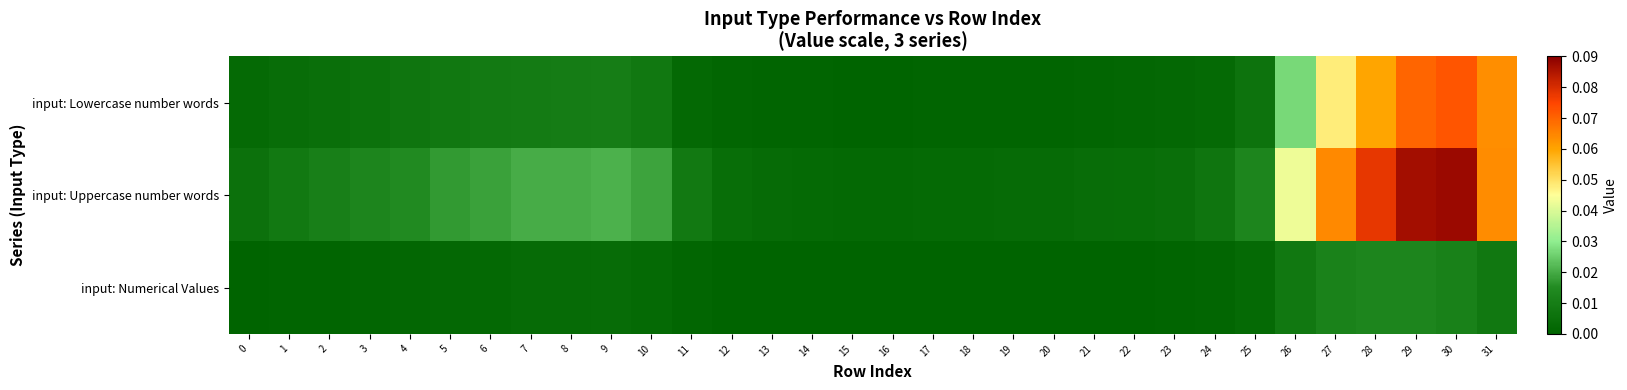

Count the number of categories in the chart.

32